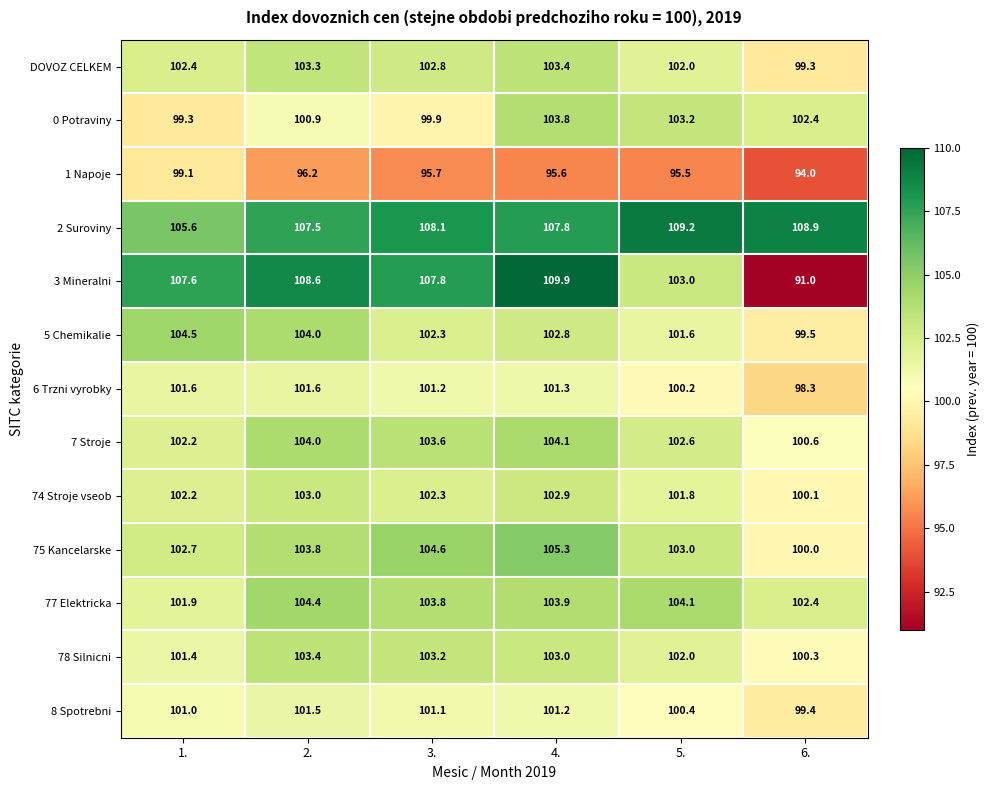

What is the spread (max minus min) of values at 1.?

8.5